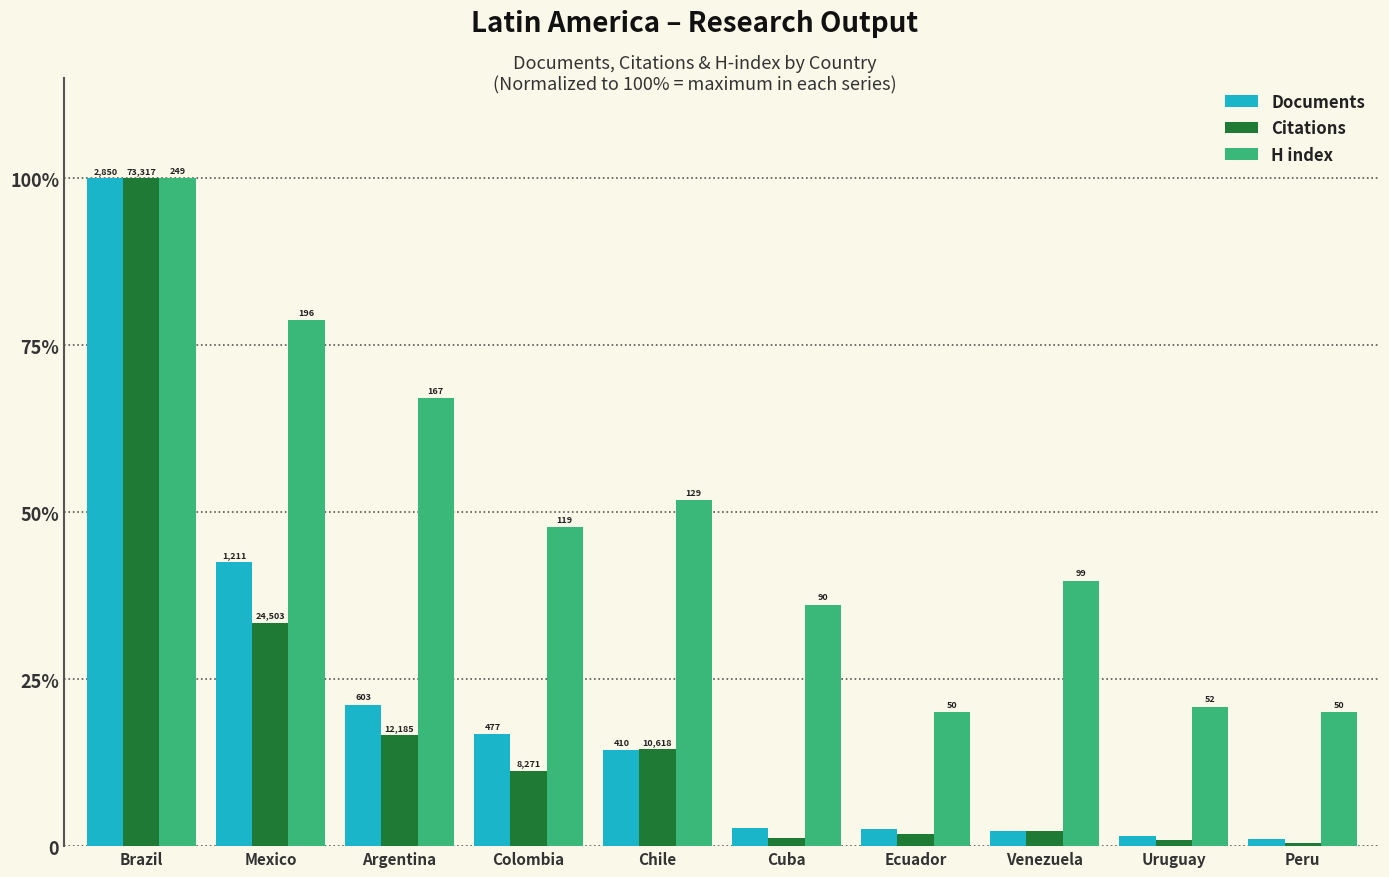

Are the bars grouped side by side (vs. stacked)?

Yes